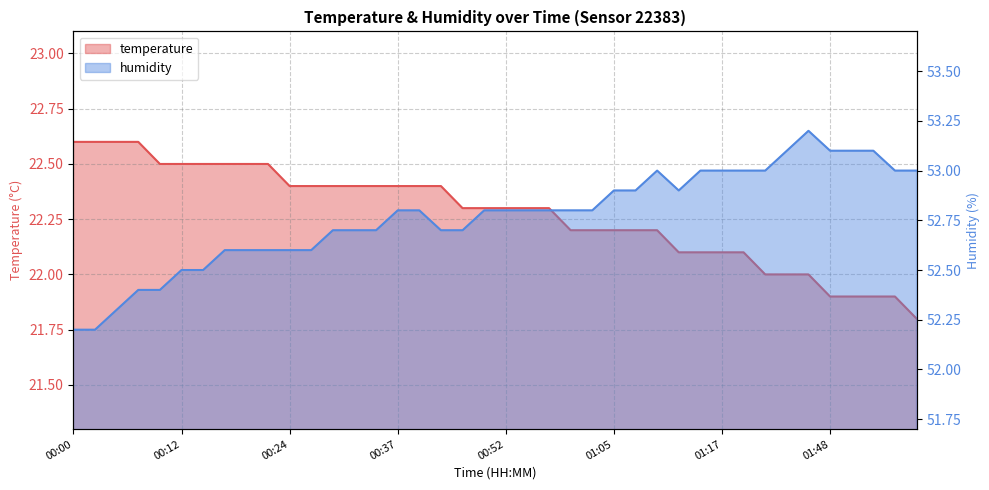

How many interior local peaks does the humidity series have?

2